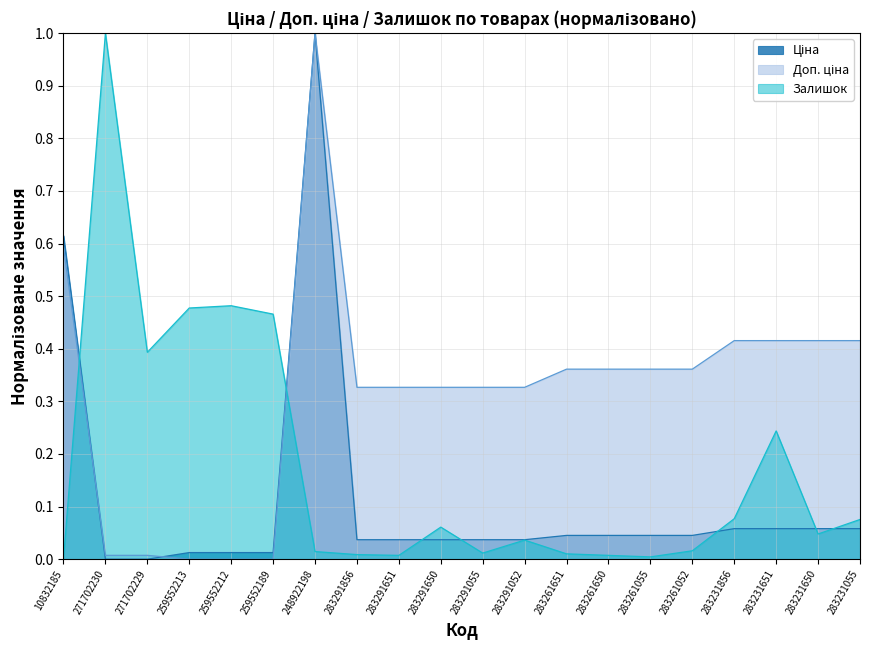

What is the total value across all series at 283291651?

0.4